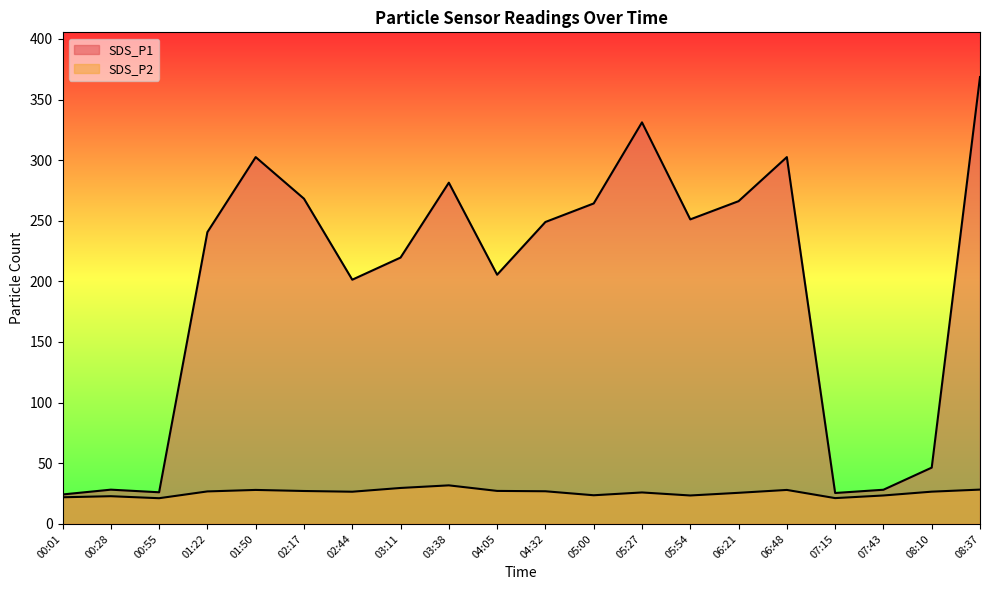

What is the total value across all series at 05:54?

274.5